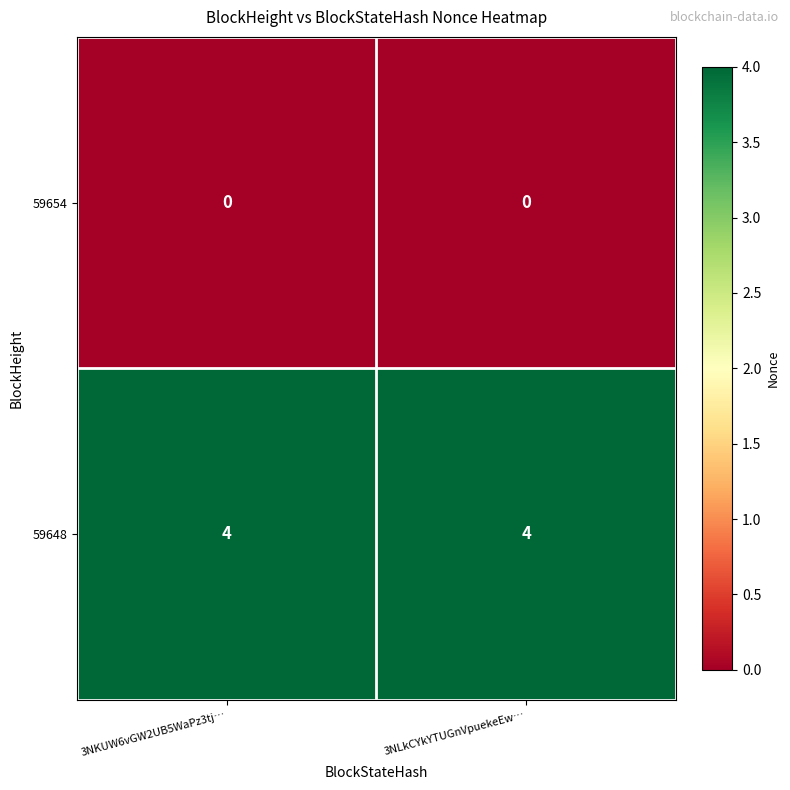

Is it true that 59648 equals 4 at 3NLkCYkYTUGnVpuekeEw…?

True